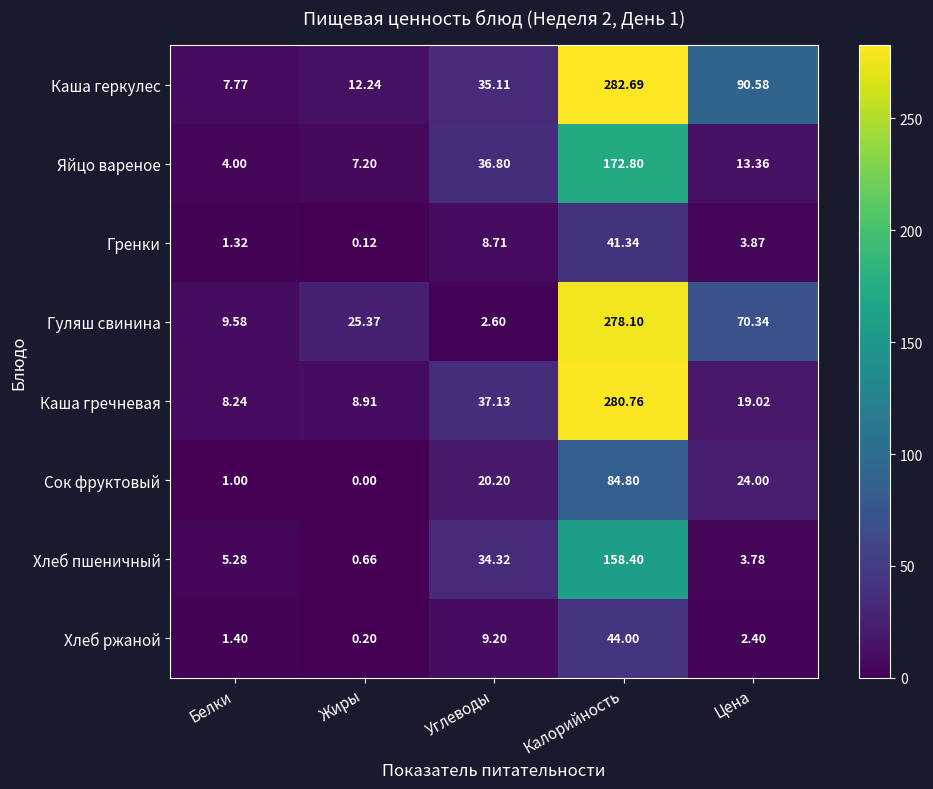

Between Белки and Углеводы, which series saw the biggest shift?

Яйцо вареное